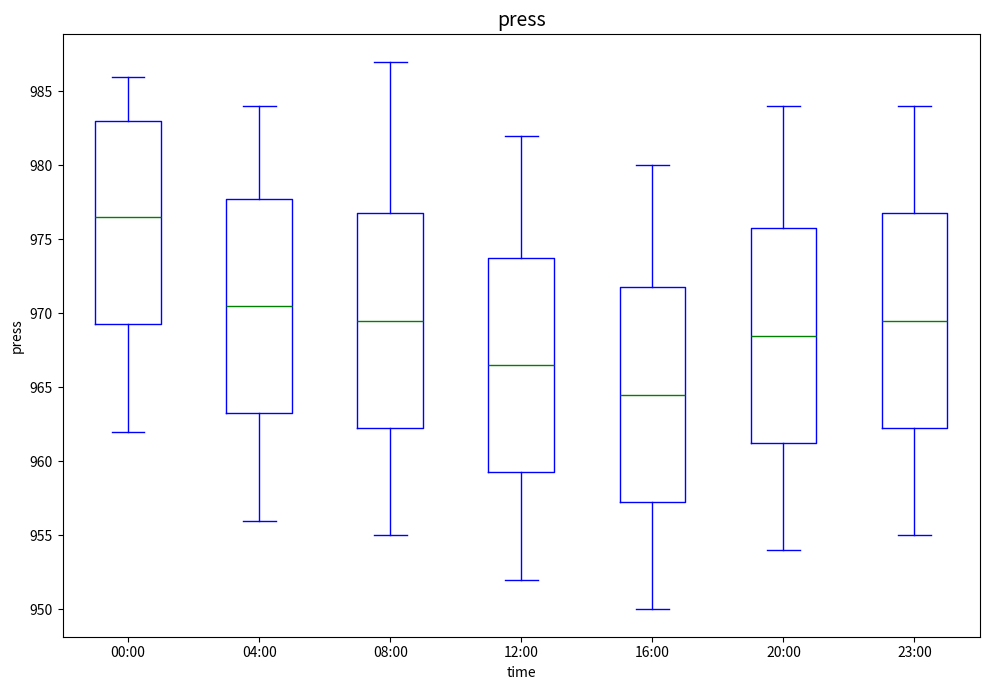

Reading left to right, transcribe this box plot: for each box, give where its median line is, the range the box spans, and where its two whiskers end, as read against the y-axis. The values are not printed on the chart, so give them approximately, as read against the axis.

00:00: median 976.5, box 969.5 to 983.0, whiskers 962.0 to 986.0
04:00: median 970.5, box 963.5 to 978.0, whiskers 956.0 to 984.0
08:00: median 969.5, box 962.5 to 977.0, whiskers 955.0 to 987.0
12:00: median 966.5, box 959.5 to 974.0, whiskers 952.0 to 982.0
16:00: median 964.5, box 957.5 to 972.0, whiskers 950.0 to 980.0
20:00: median 968.5, box 961.5 to 976.0, whiskers 954.0 to 984.0
23:00: median 969.5, box 962.5 to 977.0, whiskers 955.0 to 984.0